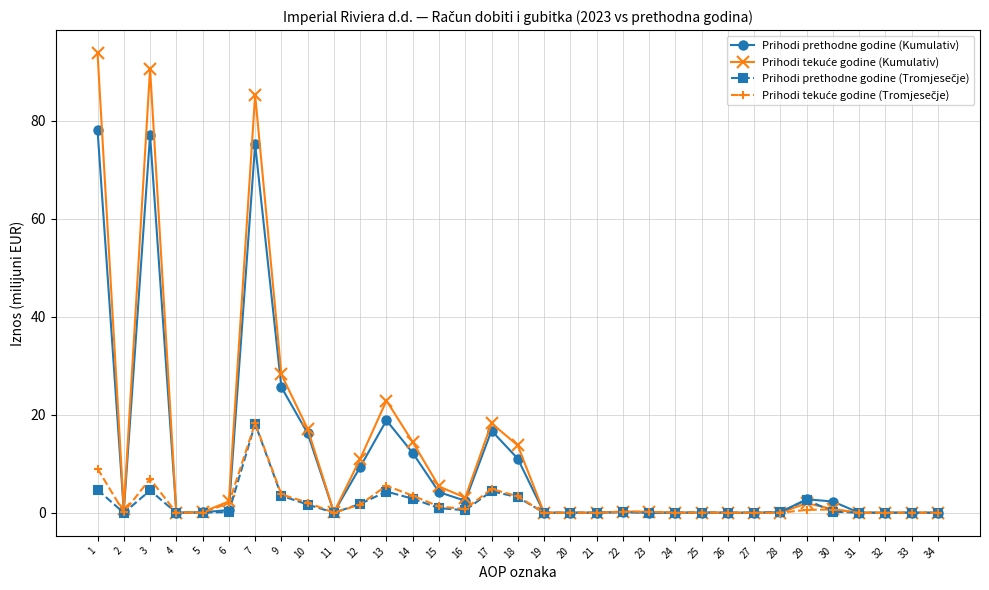

What is the value of the Prihodi prethodne godine (Kumulativ) point at the 1st from the left?

78.1